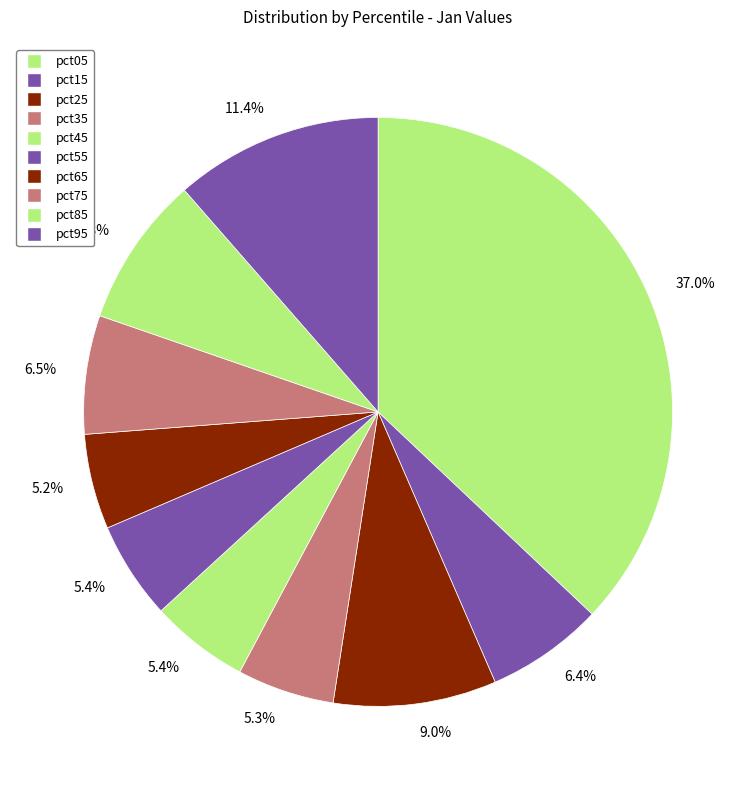

Count the number of slices in the pie.

10